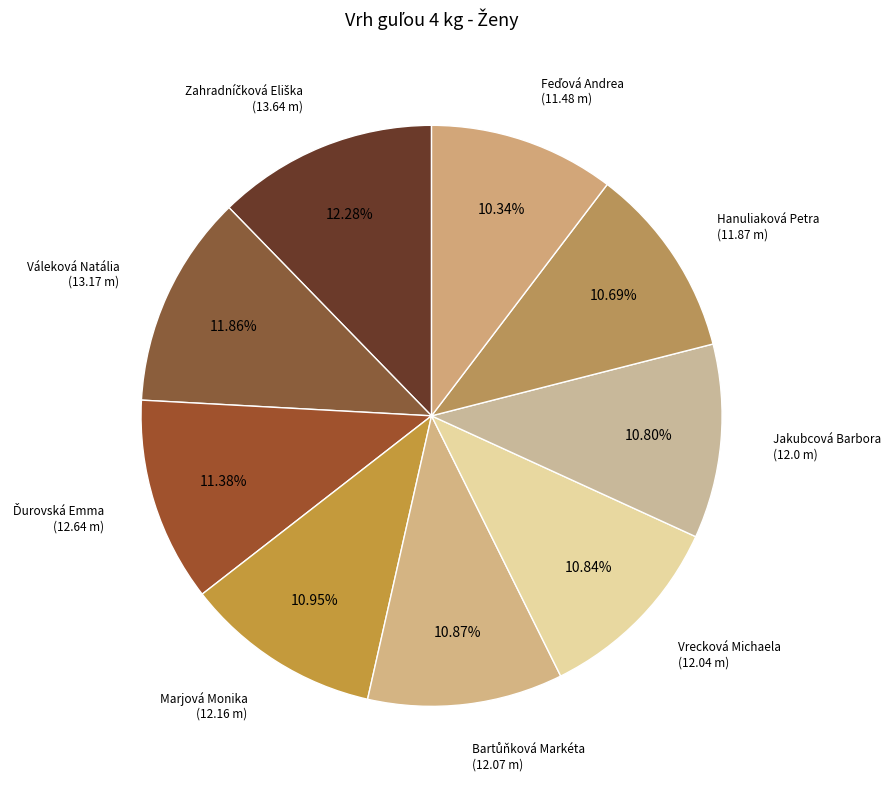

Count the number of slices in the pie.

9